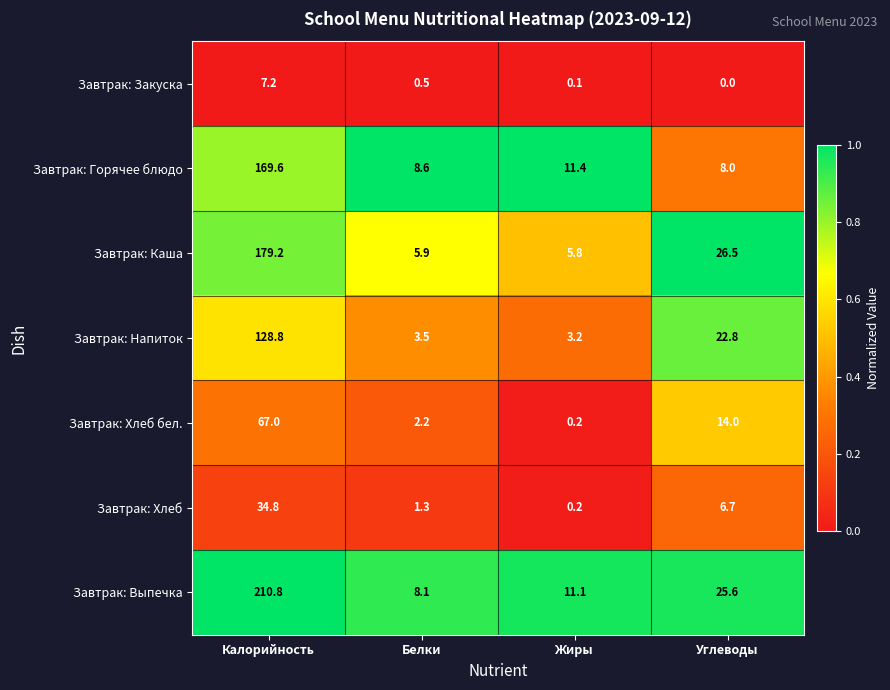

Is it true that Завтрак: Закуска equals 0.2 at Белки?

False